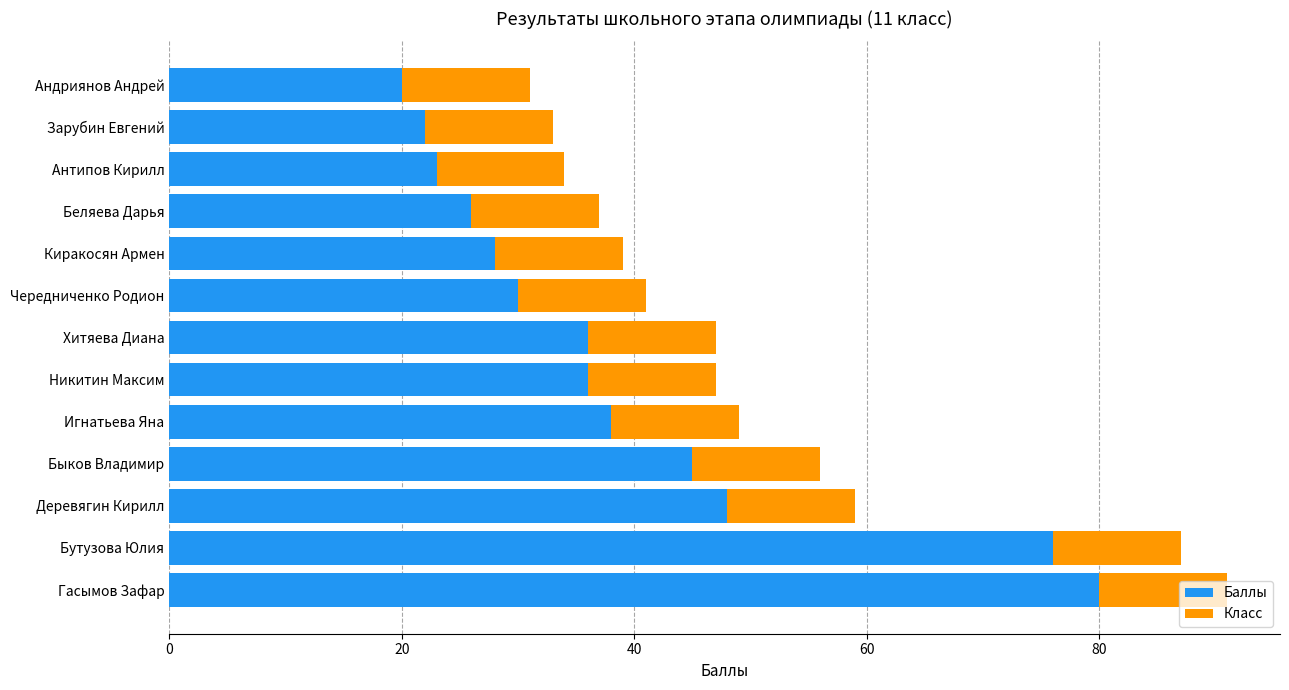

At which category is the sum across all series the highest?

Гасымов Зафар